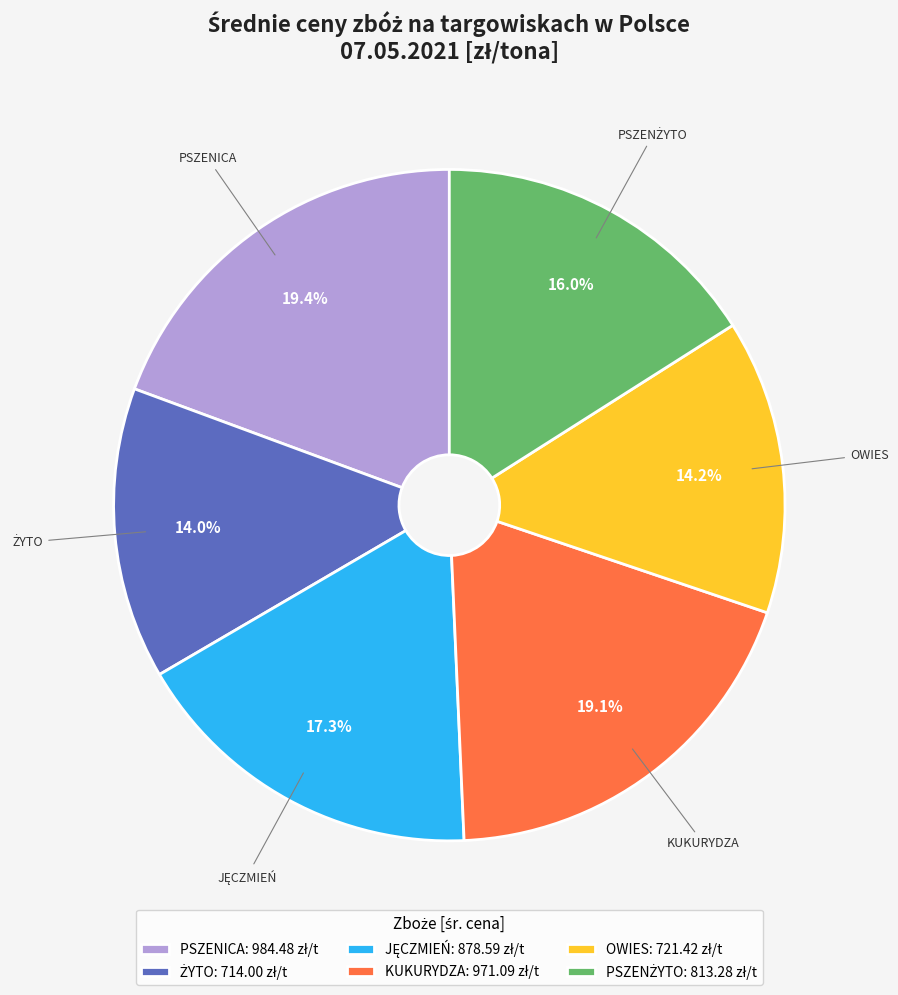

Does any single category account for the majority?

No